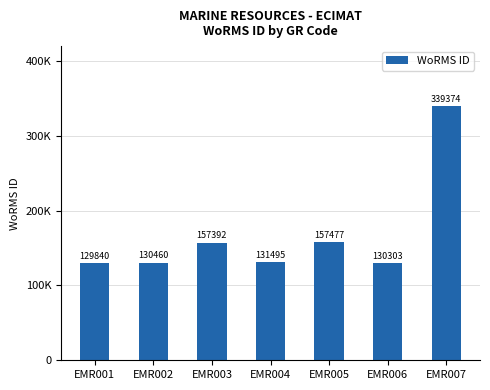

At which label does the data first exceed 131495?

EMR003